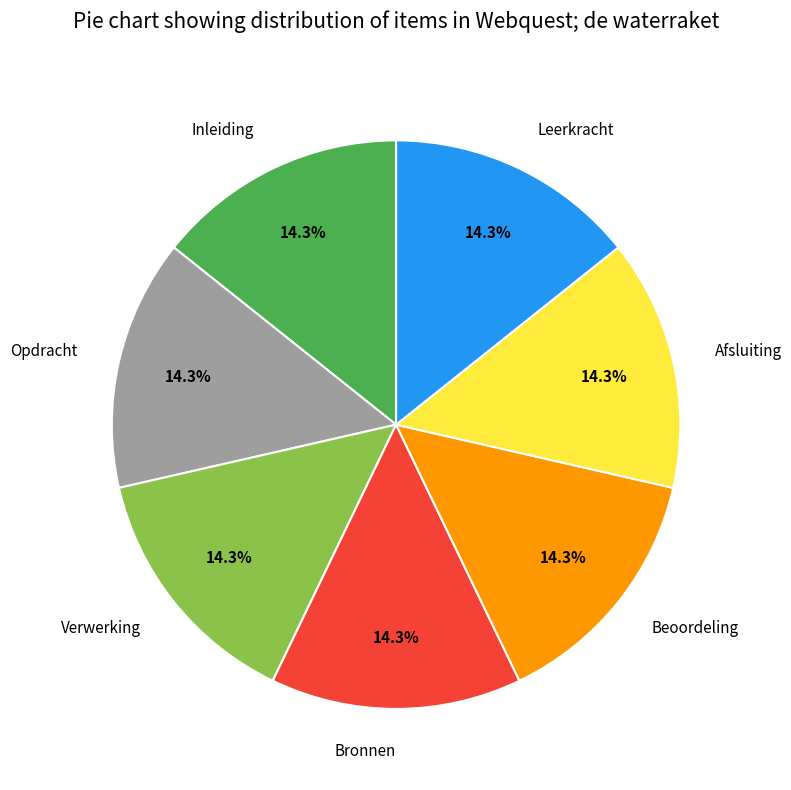

What is the ratio of the value at Leerkracht to the value at Bronnen?

1.0